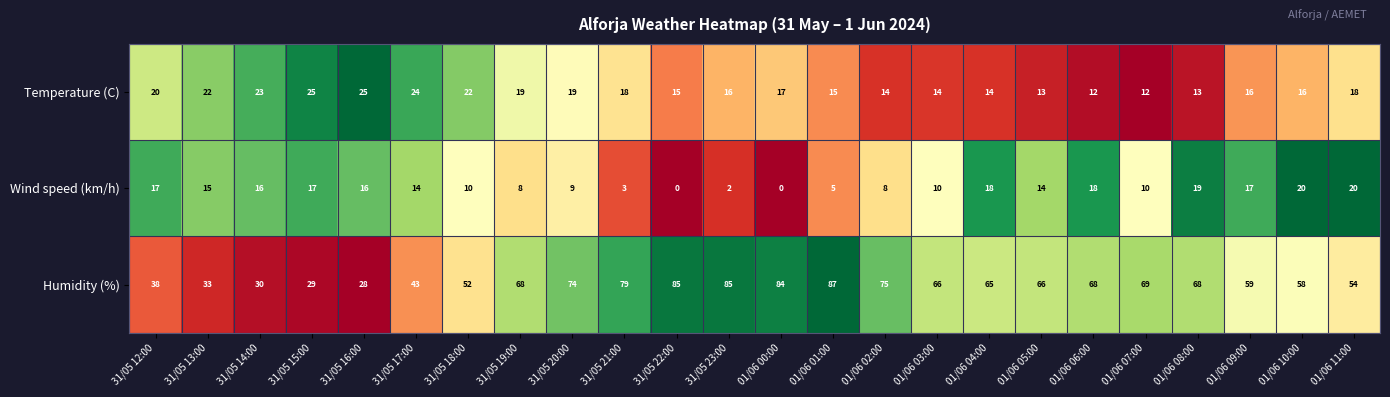

What is the maximum value for Temperature (C)?

25